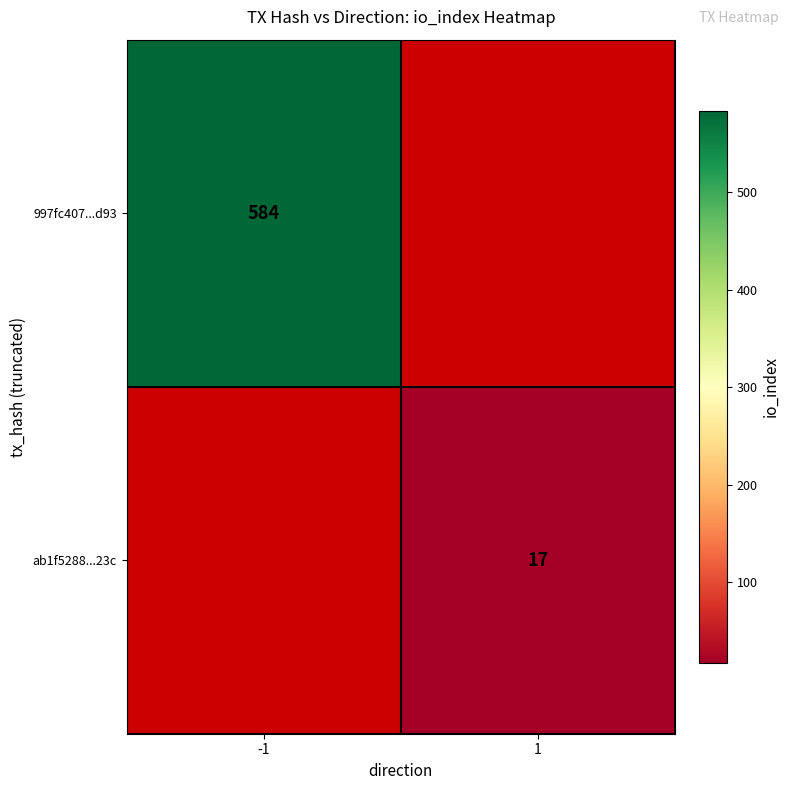

The 997fc407...d93 series shows 766 at -1. True or false?

False